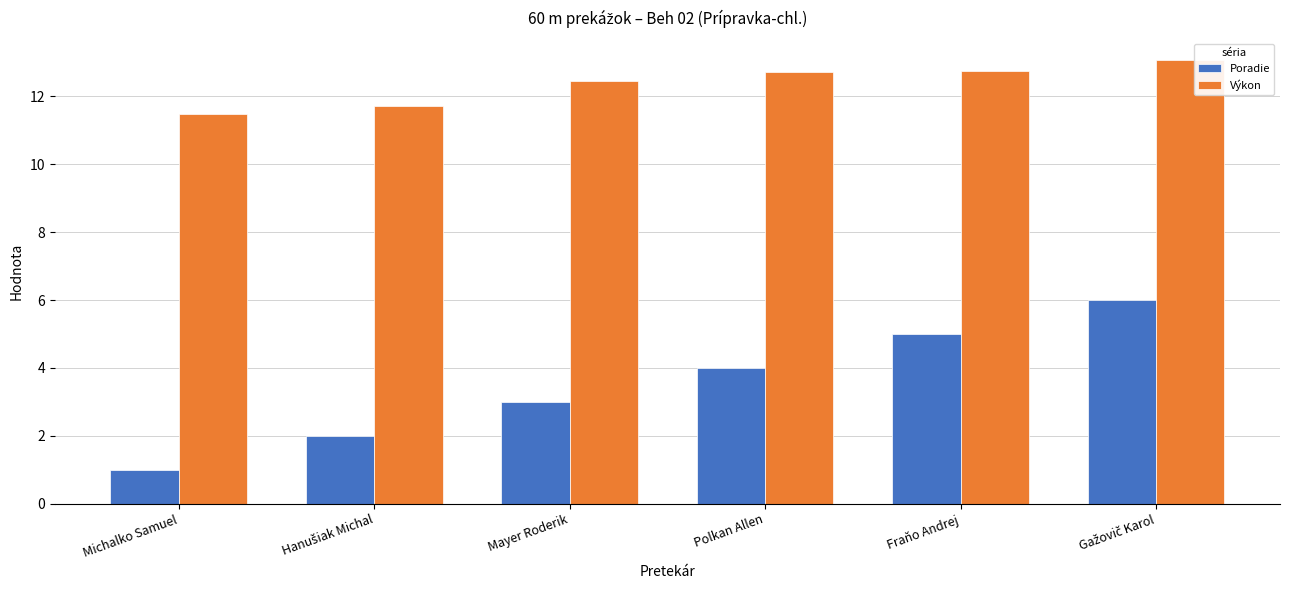

Is it true that Výkon equals 21.6 at Fraňo Andrej?

False